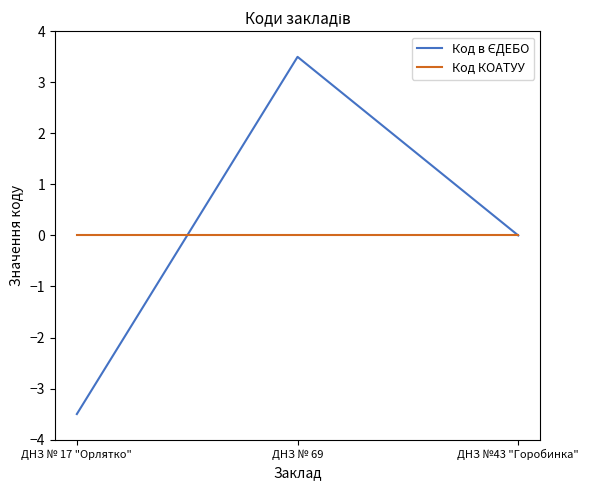

Does the chart have visible grid lines?

No